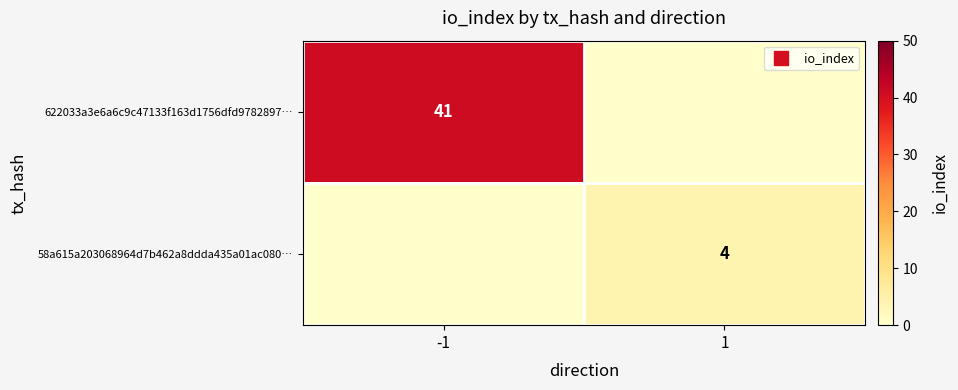

Count the 58a615a203068964d7b462a8ddda435a01ac080… values in the range 0 to 4.

2